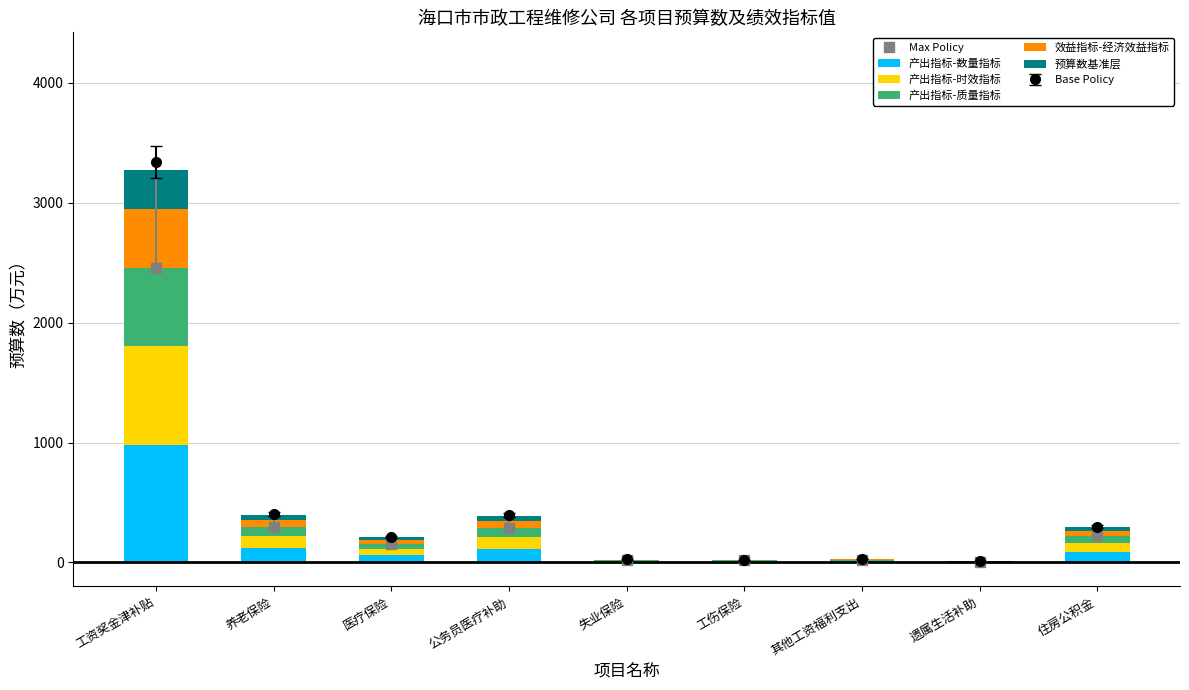

What is the difference between the highest and lowest values at 工资奖金津补贴?

2127.6